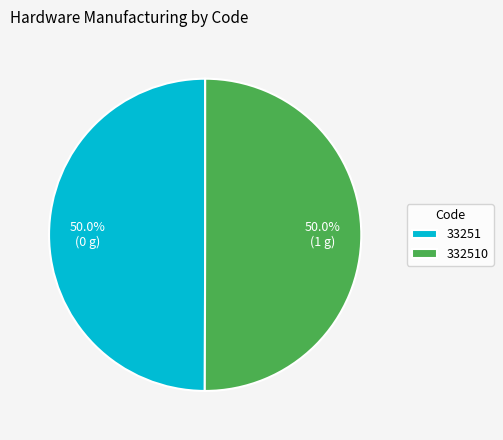

The 332510 slice represents 50% of the pie. True or false?

True